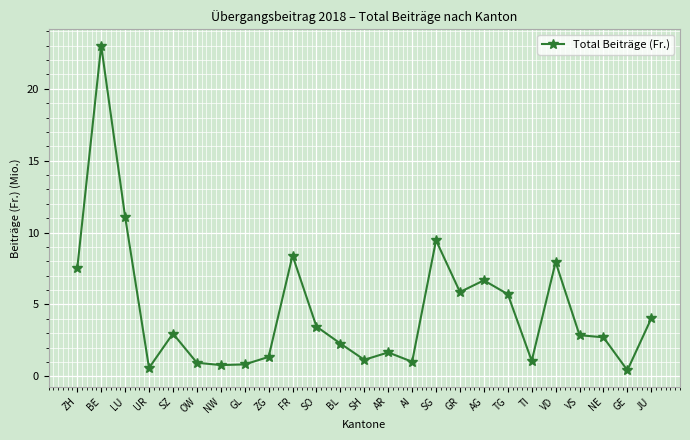

Approximately how many times larger is the value at AG compared to JU?

1.7